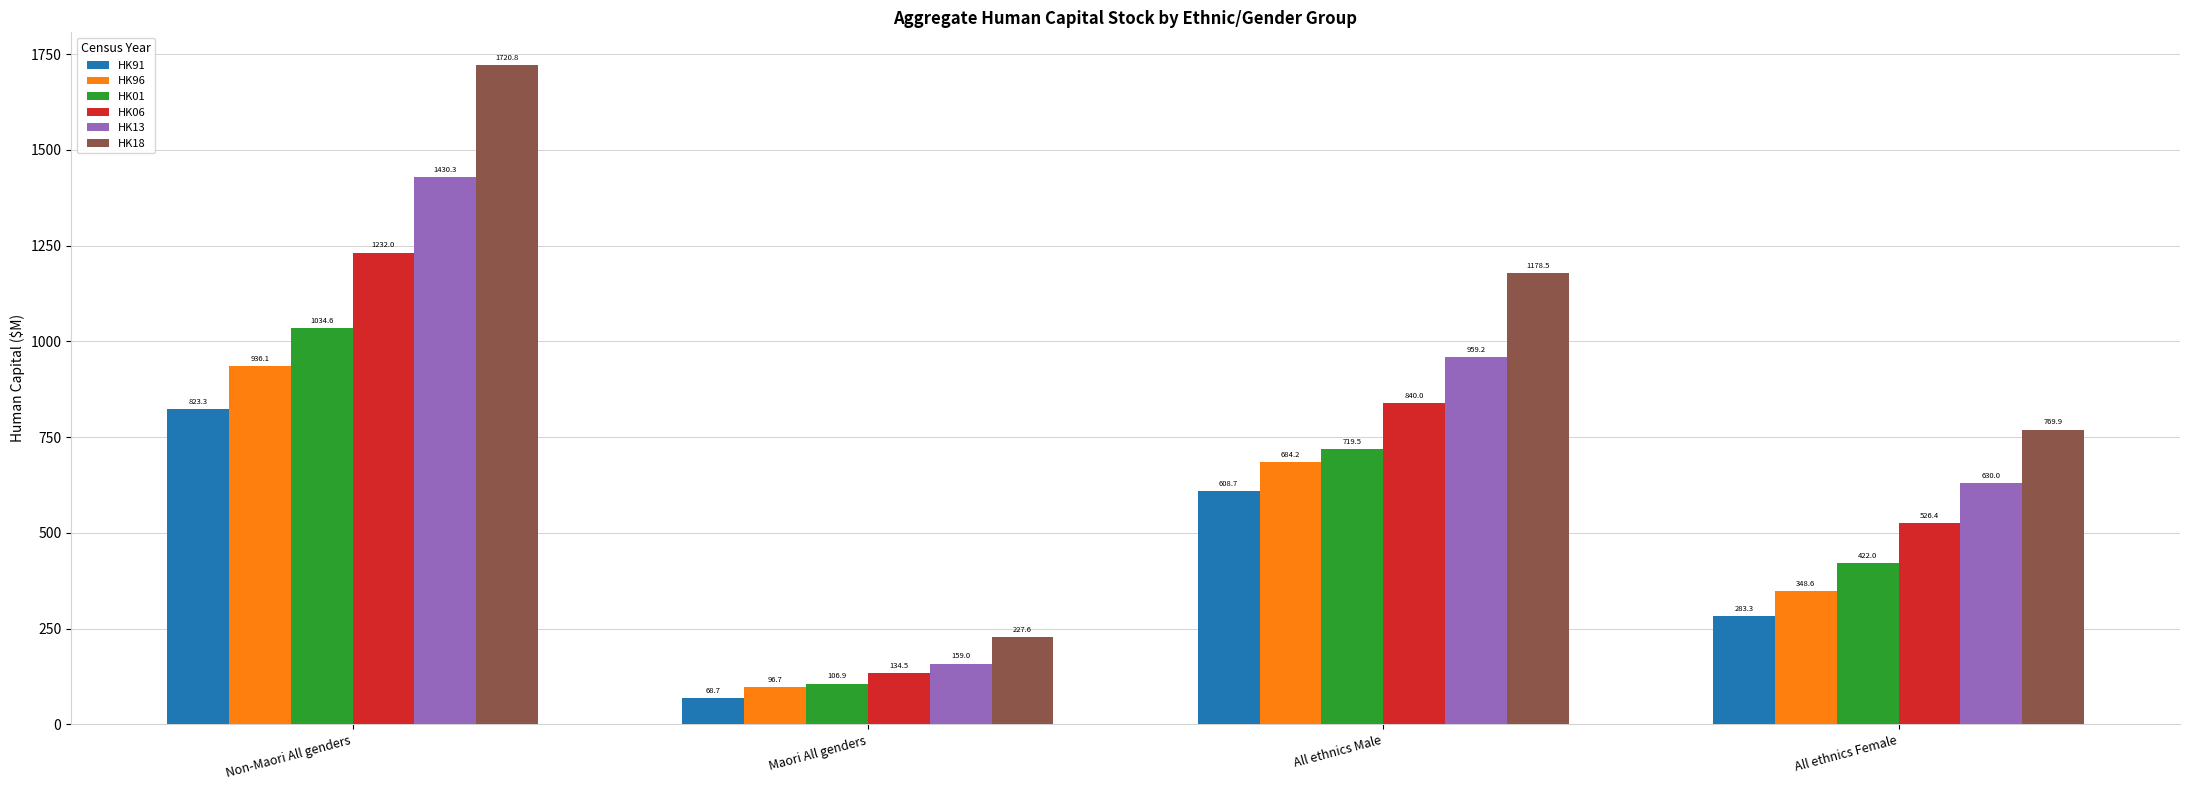

How many values in the HK96 series exceed 684?

2